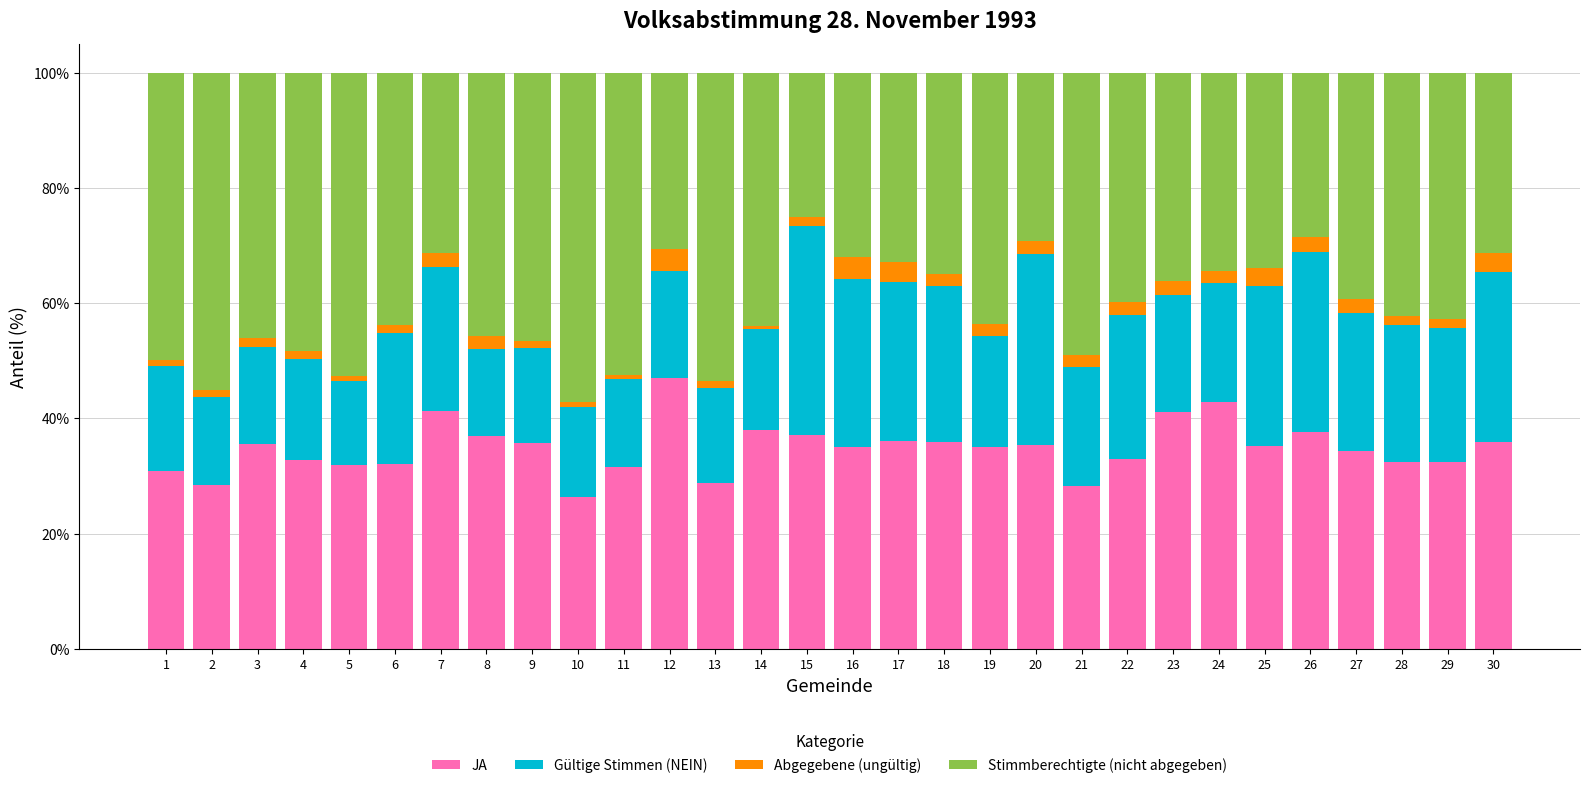

True or false: JA has a value of 35.6 at 3.

True